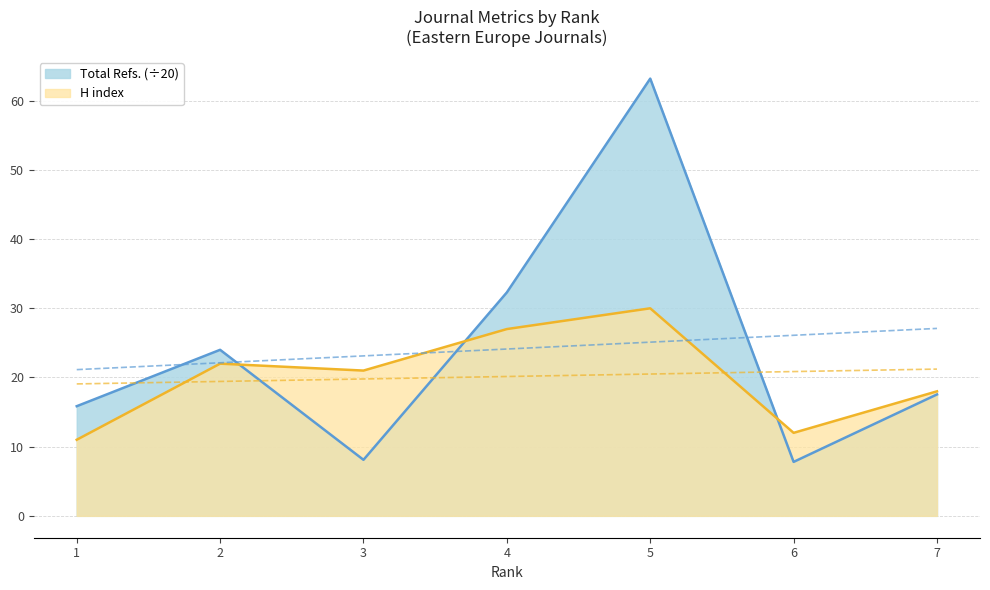

How many data points in Total Refs. are above 17?

4